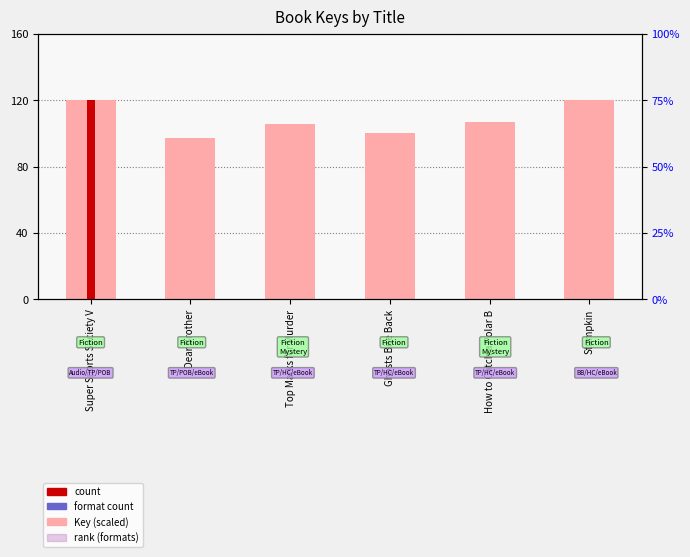

What is the sum of the Key (scaled) values at How to Catch a Polar B and Ghosts Bite Back?

207.2